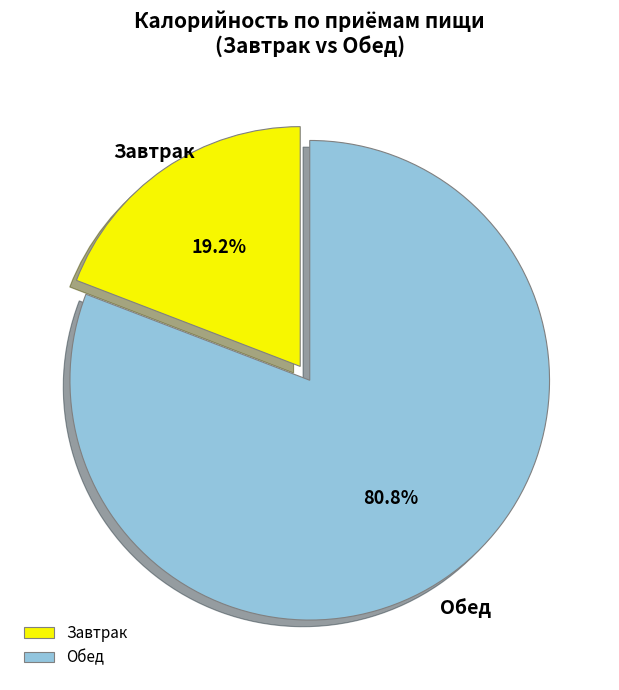

How much of the chart is everything except Обед?

19.2%